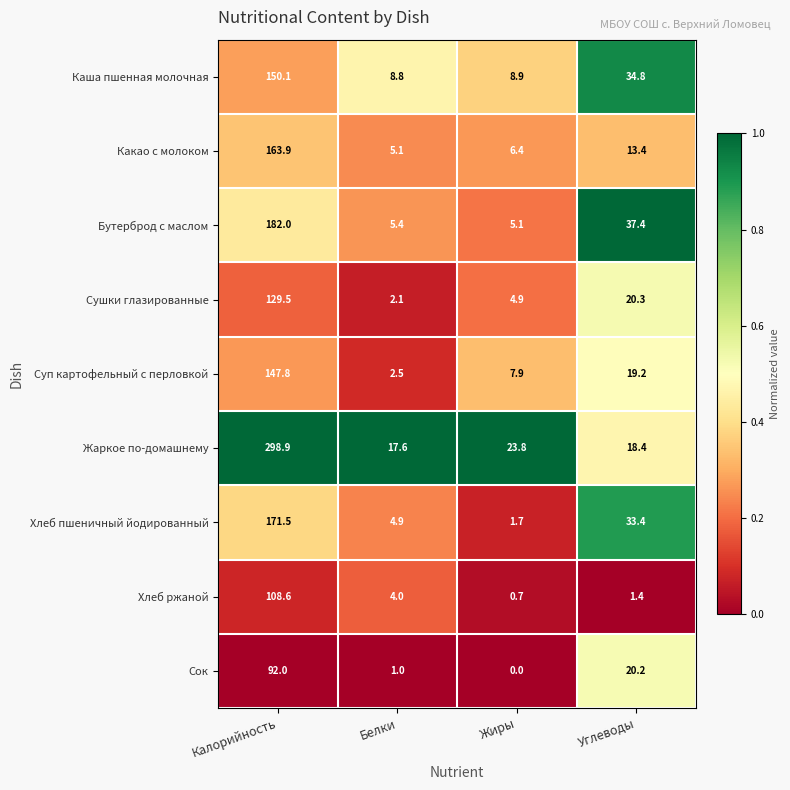

At which label is Какао с молоком closest to 84?

Углеводы